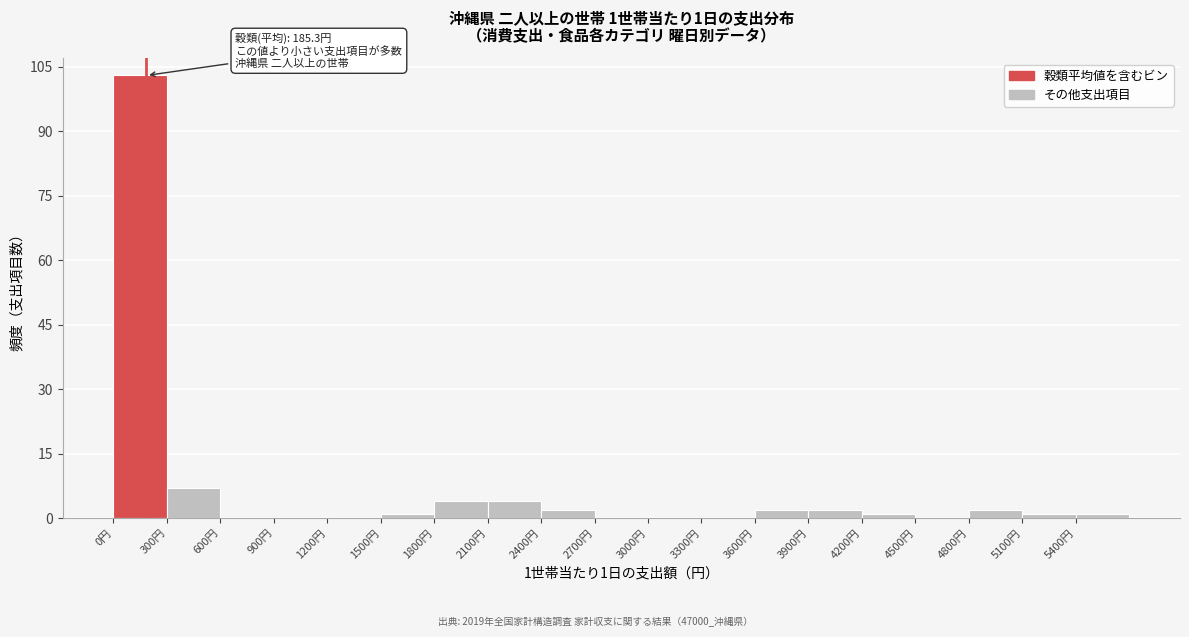

Over which range of the x-axis is the bar tallest?

0 to 300